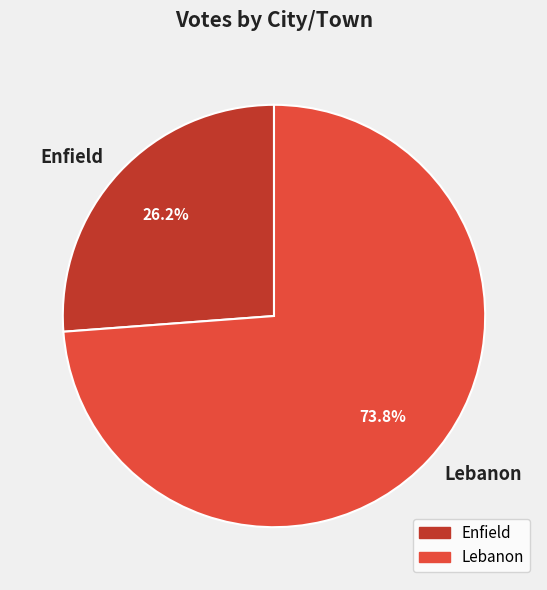

What is the total percentage of Lebanon and Enfield?

100.0%